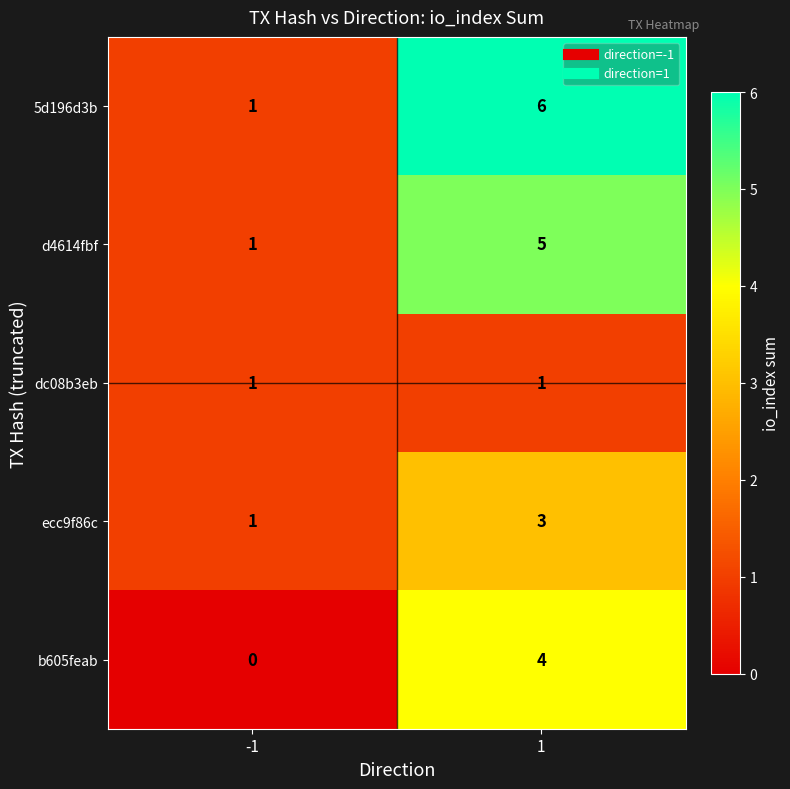

What is the sum of all 5d196d3b values?

7